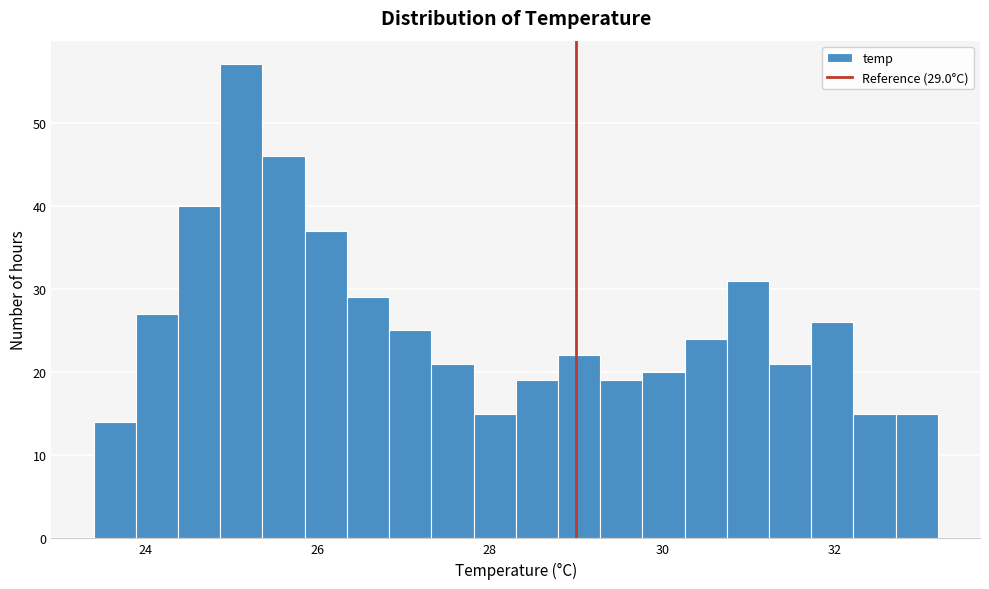

Around what value on the x-axis is the tallest bar? Give the approximate position of its centre, as read against the axis.

25.2